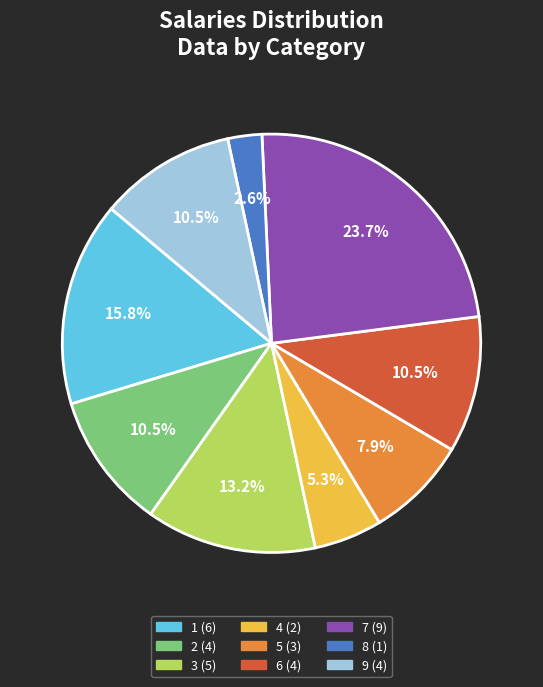

To the nearest percent, what is the average slice percentage?

11%